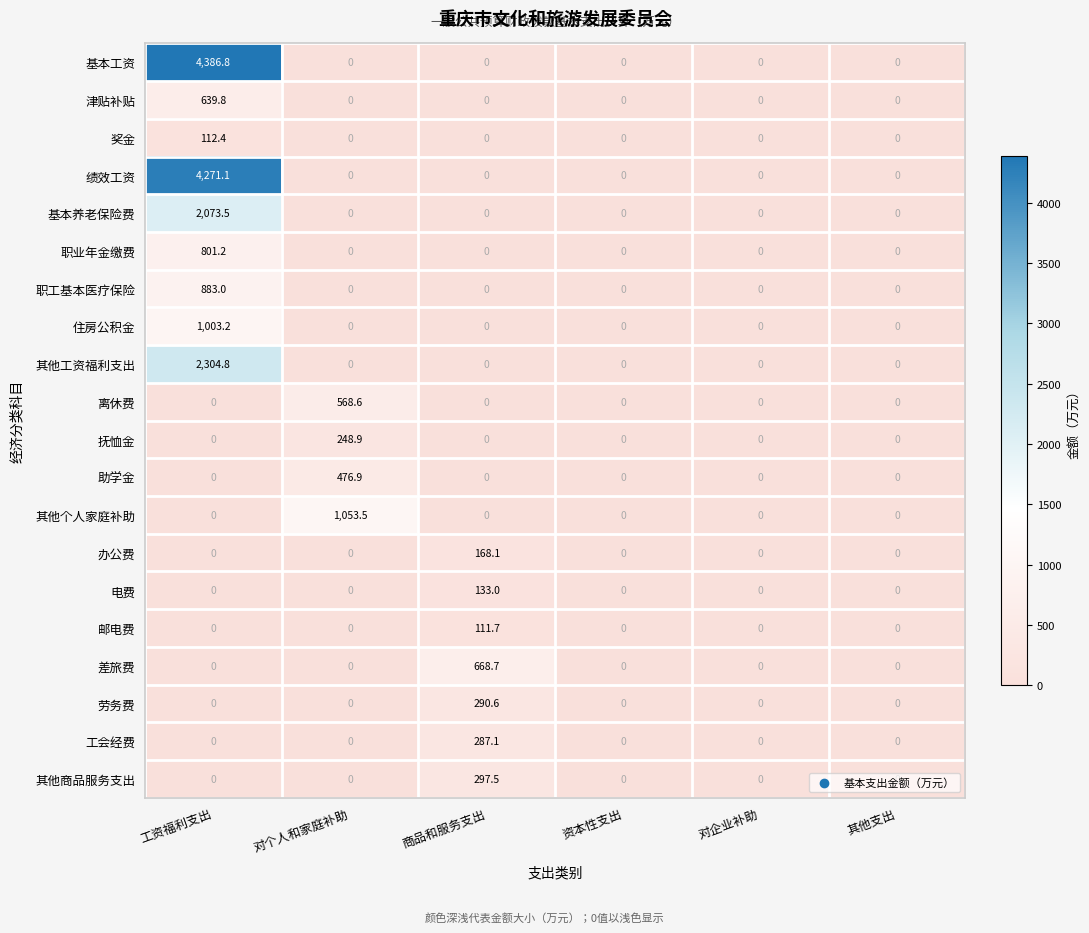

Is it true that 津贴补贴 equals 0.0 at 对企业补助?

True